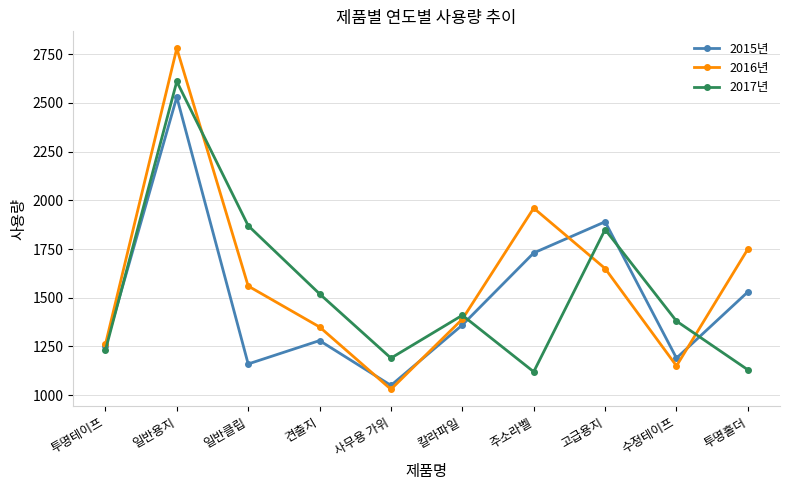

Between 칼라파일 and 투명홀더, which series saw the biggest shift?

2016년